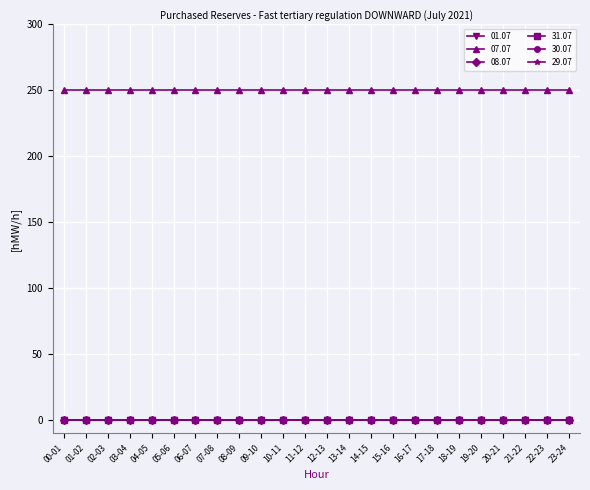

Reading left to right, list all the values displayed in this chart.

01.07: 00-01=0	01-02=0	02-03=0	03-04=0	04-05=0	05-06=0	06-07=0	07-08=0	08-09=0	09-10=0	10-11=0	11-12=0	12-13=0	13-14=0	14-15=0	15-16=0	16-17=0	17-18=0	18-19=0	19-20=0	20-21=0	21-22=0	22-23=0	23-24=0
07.07: 00-01=250	01-02=250	02-03=250	03-04=250	04-05=250	05-06=250	06-07=250	07-08=250	08-09=250	09-10=250	10-11=250	11-12=250	12-13=250	13-14=250	14-15=250	15-16=250	16-17=250	17-18=250	18-19=250	19-20=250	20-21=250	21-22=250	22-23=250	23-24=250
08.07: 00-01=0	01-02=0	02-03=0	03-04=0	04-05=0	05-06=0	06-07=0	07-08=0	08-09=0	09-10=0	10-11=0	11-12=0	12-13=0	13-14=0	14-15=0	15-16=0	16-17=0	17-18=0	18-19=0	19-20=0	20-21=0	21-22=0	22-23=0	23-24=0
31.07: 00-01=0	01-02=0	02-03=0	03-04=0	04-05=0	05-06=0	06-07=0	07-08=0	08-09=0	09-10=0	10-11=0	11-12=0	12-13=0	13-14=0	14-15=0	15-16=0	16-17=0	17-18=0	18-19=0	19-20=0	20-21=0	21-22=0	22-23=0	23-24=0
30.07: 00-01=0	01-02=0	02-03=0	03-04=0	04-05=0	05-06=0	06-07=0	07-08=0	08-09=0	09-10=0	10-11=0	11-12=0	12-13=0	13-14=0	14-15=0	15-16=0	16-17=0	17-18=0	18-19=0	19-20=0	20-21=0	21-22=0	22-23=0	23-24=0
29.07: 00-01=0	01-02=0	02-03=0	03-04=0	04-05=0	05-06=0	06-07=0	07-08=0	08-09=0	09-10=0	10-11=0	11-12=0	12-13=0	13-14=0	14-15=0	15-16=0	16-17=0	17-18=0	18-19=0	19-20=0	20-21=0	21-22=0	22-23=0	23-24=0